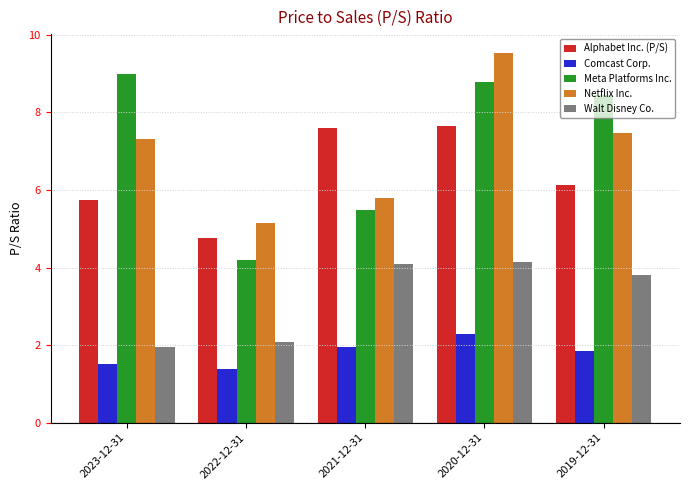

True or false: Walt Disney Co. has a value of 2.2 at 2019-12-31.

False